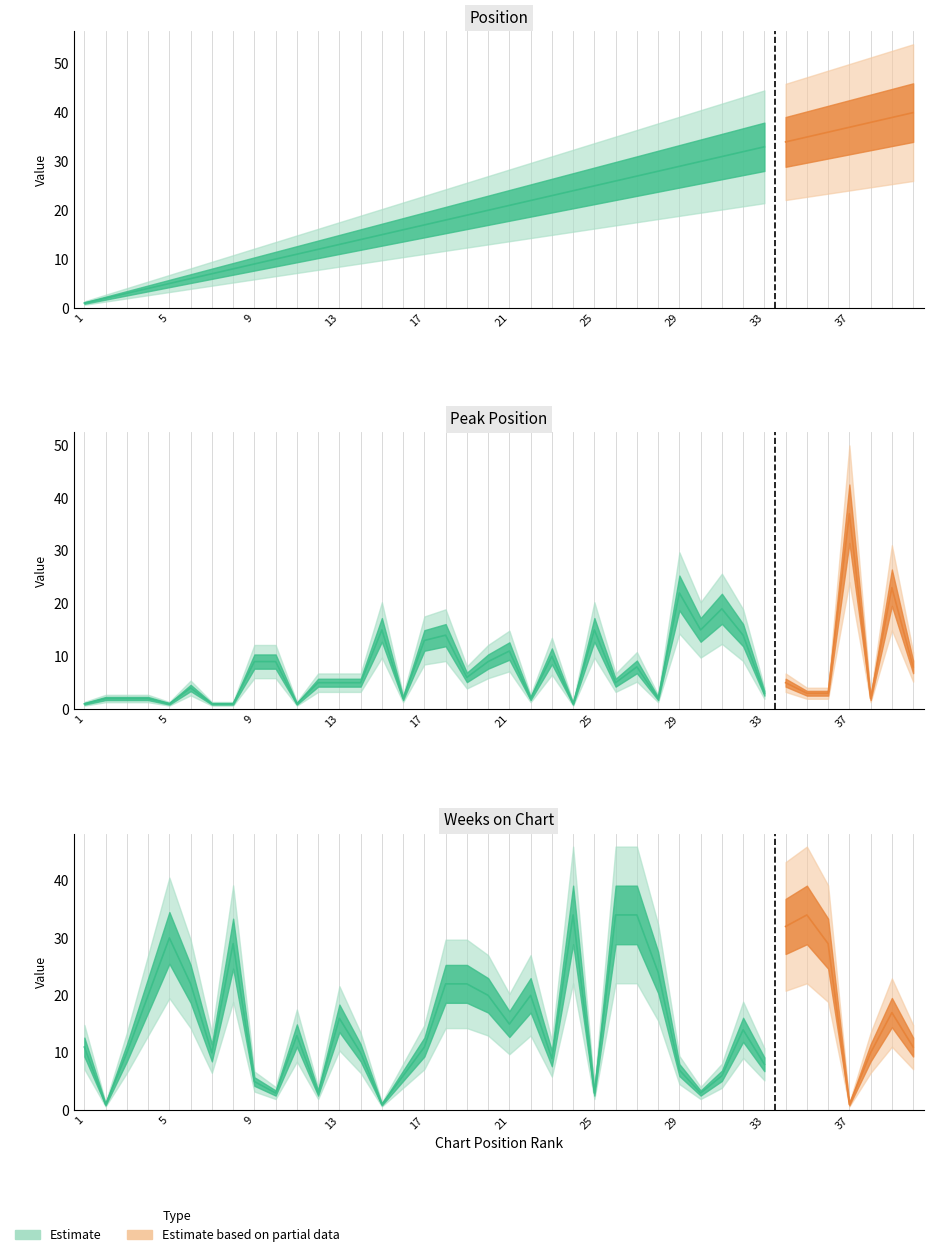

How many intersections are there between Position and Weeks on Chart?

12